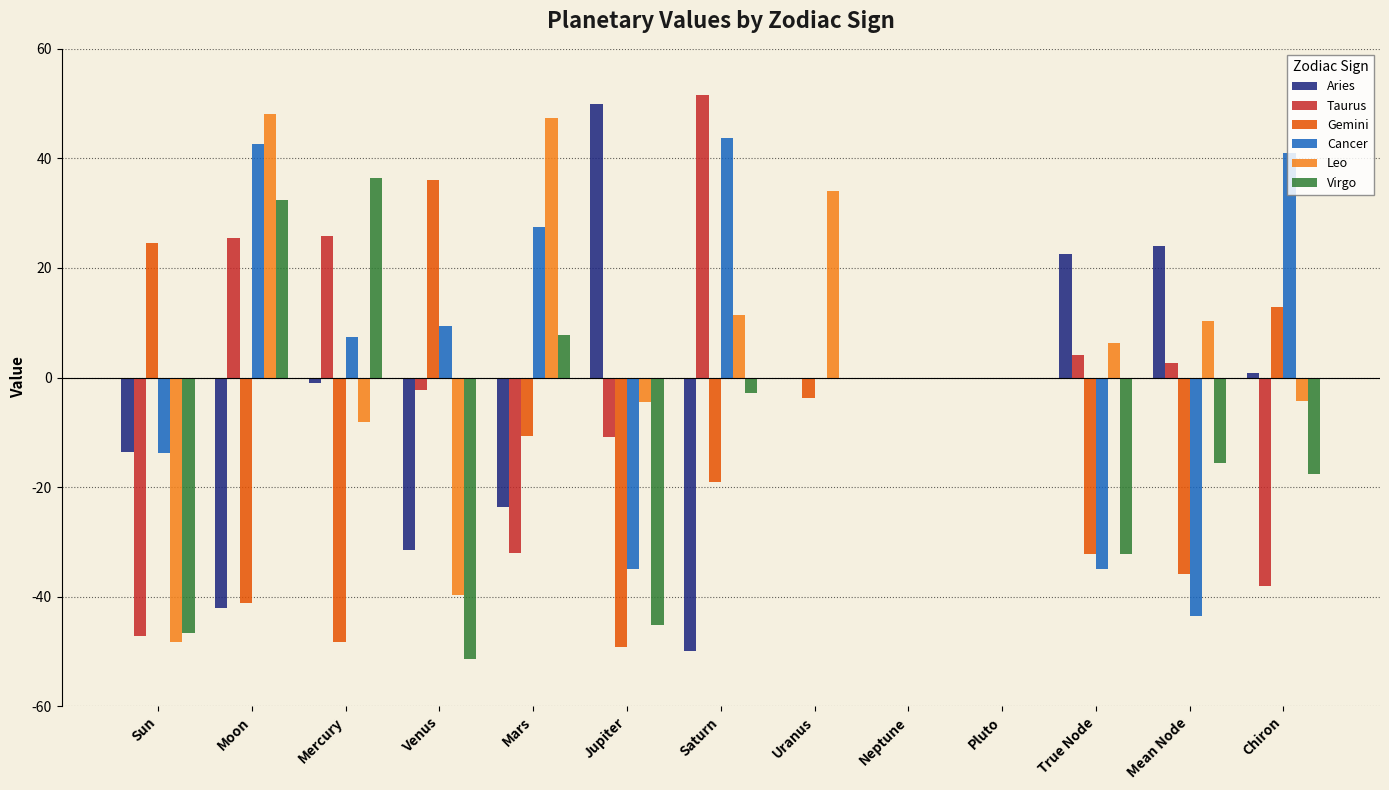

True or false: Virgo has a value of 0.0 at Pluto.

True